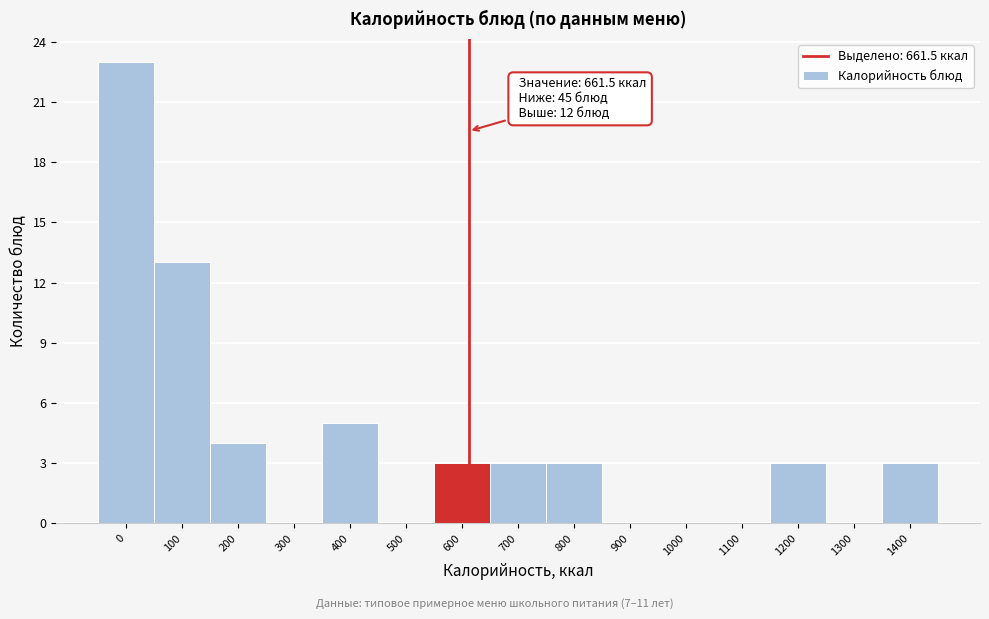

Reading left to right, what are all the values shown in this chart?

0=23	100=13	200=4	300=0	400=5	500=0	600=3	700=3	800=3	900=0	1000=0	1100=0	1200=3	1300=0	1400=3